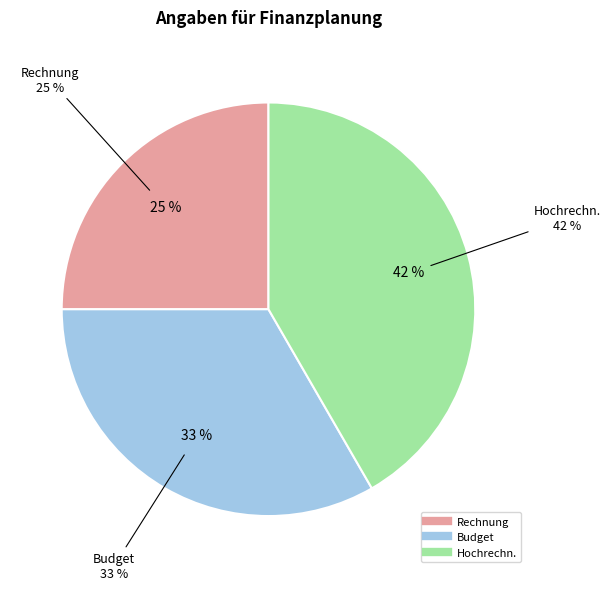

To the nearest percent, what is the difference between the Rechnung and Hochrechn. slice percentages?

17%